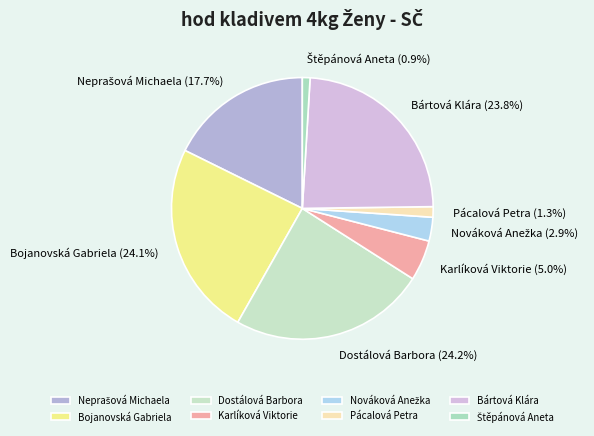

To the nearest percent, what is the difference between the largest and smallest slice percentages?

23%